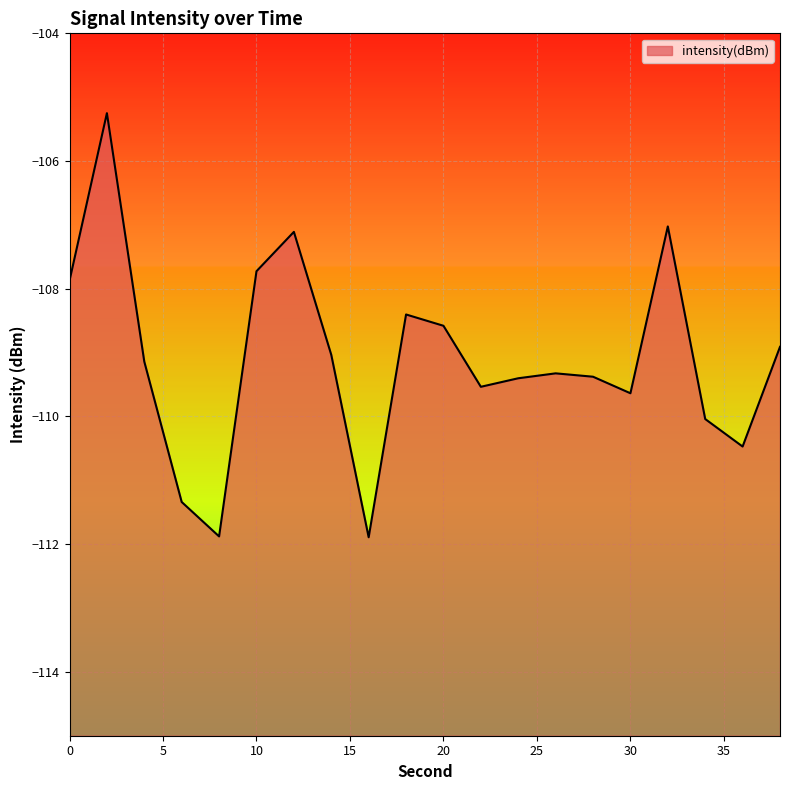

What is the difference between the values at 28 and 4?

0.2